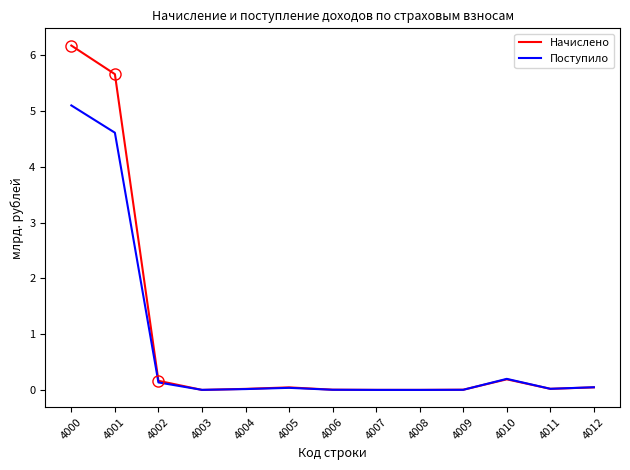

What is the sum of all Поступило values?

10.2